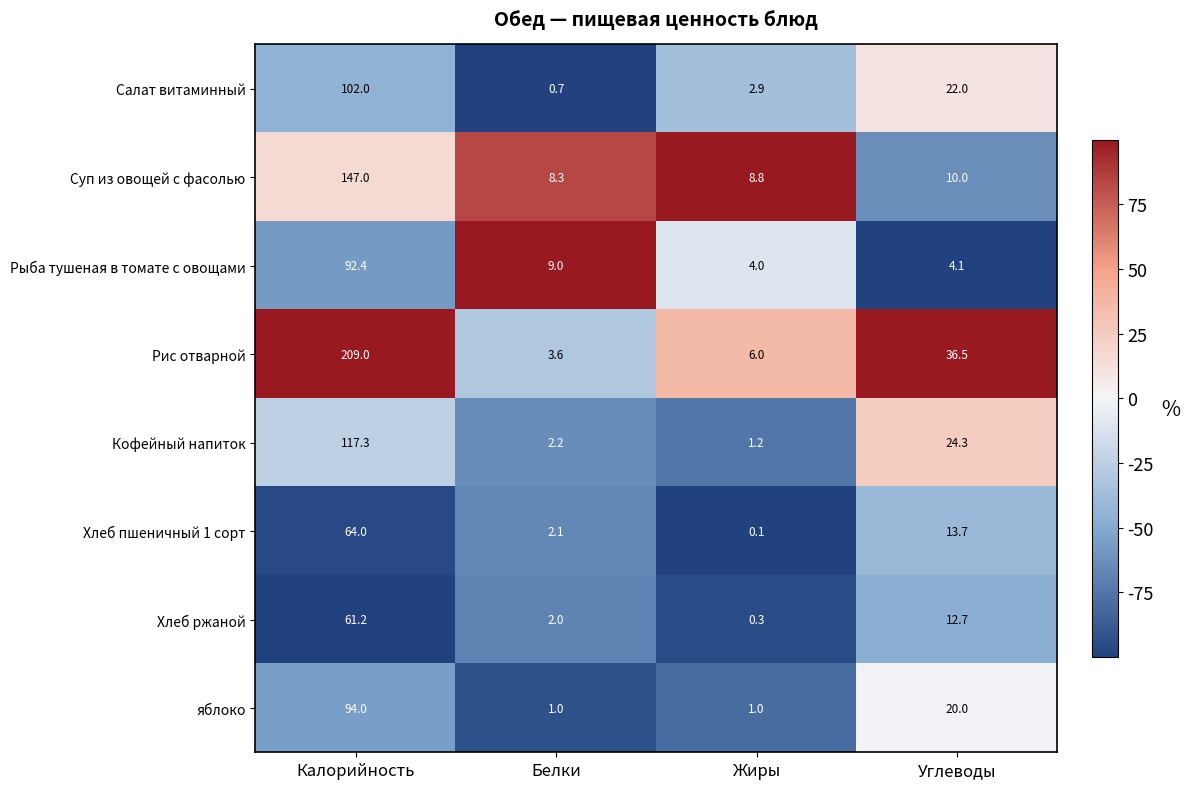

Rank the series at Жиры from highest to lowest value.

Суп из овощей с фасолью, Рис отварной, Рыба тушеная в томате с овощами, Салат витаминный, Кофейный напиток, яблоко, Хлеб ржаной, Хлеб пшеничный 1 сорт